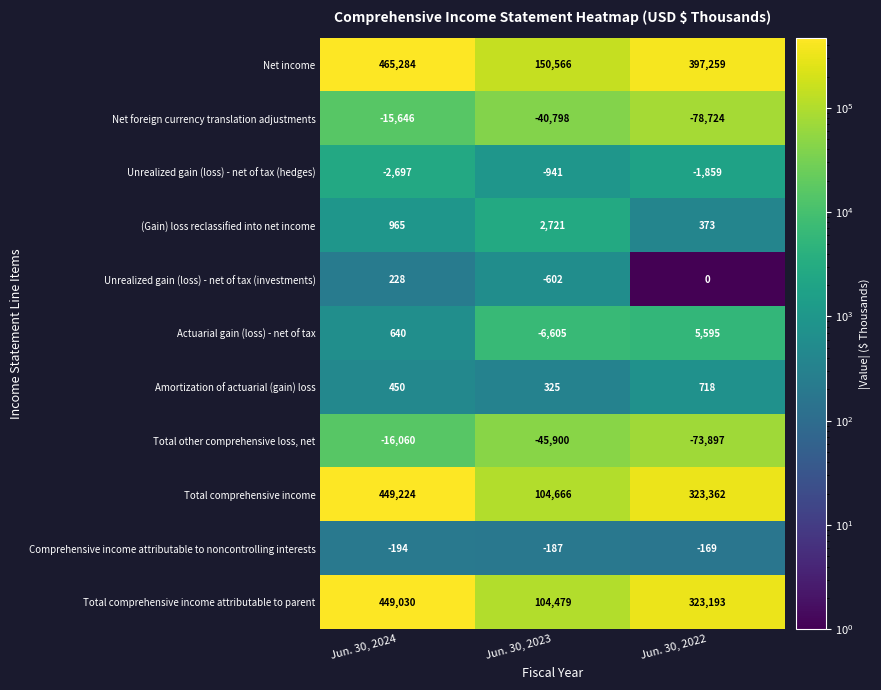

Rank the series at Jun. 30, 2022 from highest to lowest value.

Net income, Total comprehensive income, Total comprehensive income attributable to parent, Actuarial gain (loss) - net of tax, Amortization of actuarial (gain) loss, (Gain) loss reclassified into net income, Unrealized gain (loss) - net of tax (investments), Comprehensive income attributable to noncontrolling interests, Unrealized gain (loss) - net of tax (hedges), Total other comprehensive loss, net, Net foreign currency translation adjustments